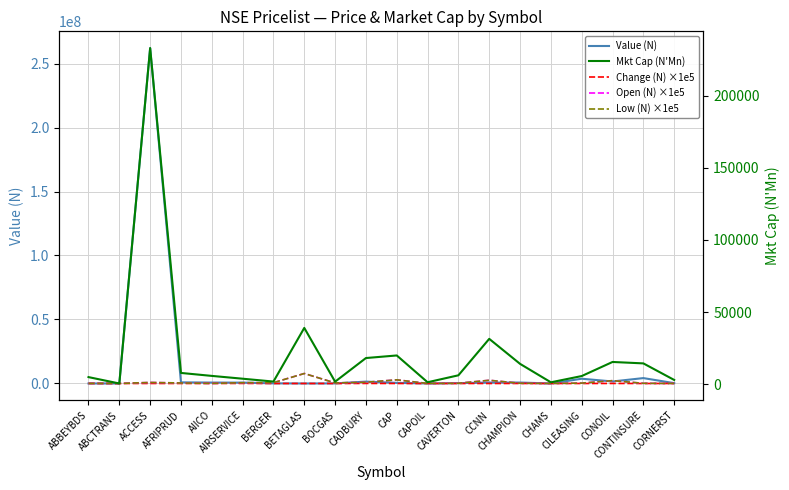

What position from the right is CHAMS?

5